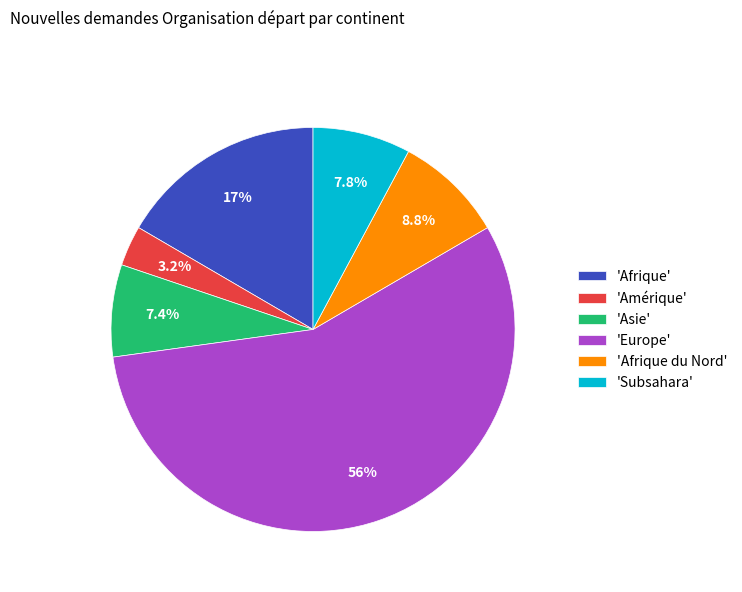

Do 'Afrique du Nord' and 'Afrique' together represent more than half of the pie?

No